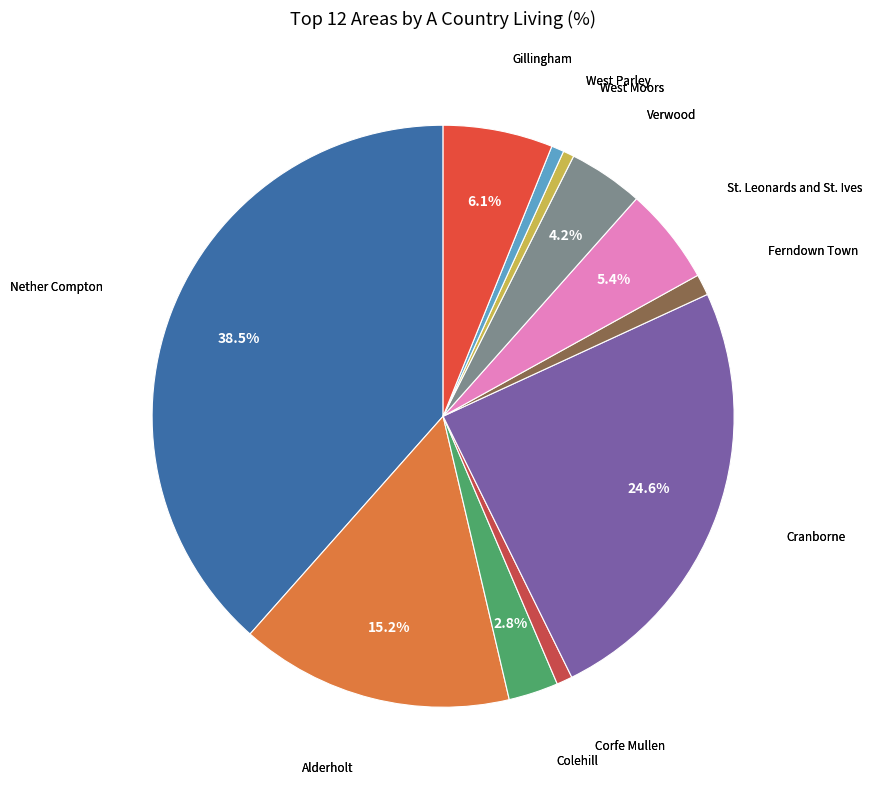

What percentage do Gillingham and Colehill together represent?

8.9%